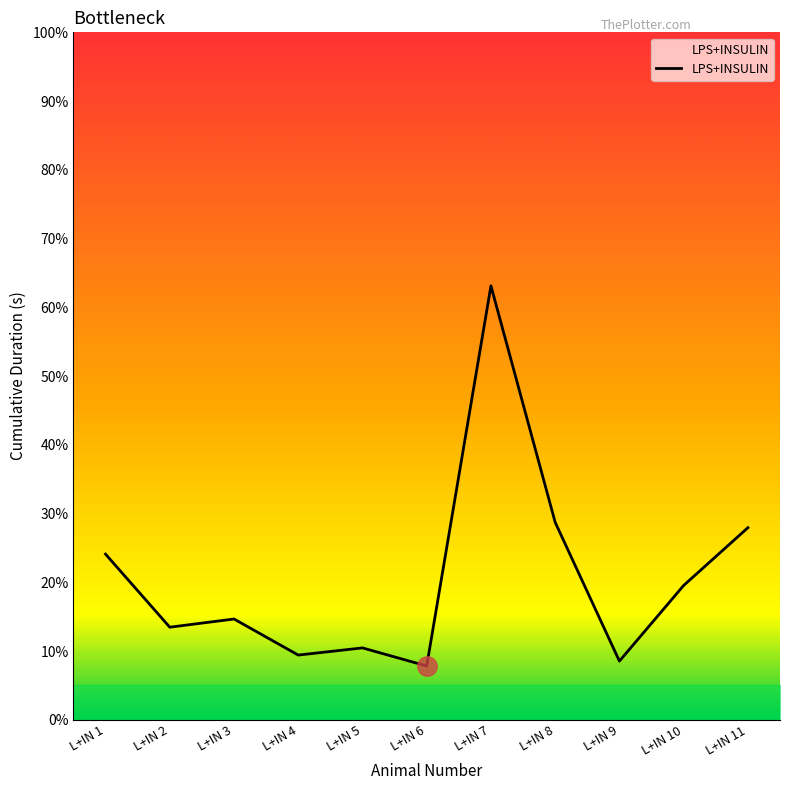

How many values exceed 14?

6